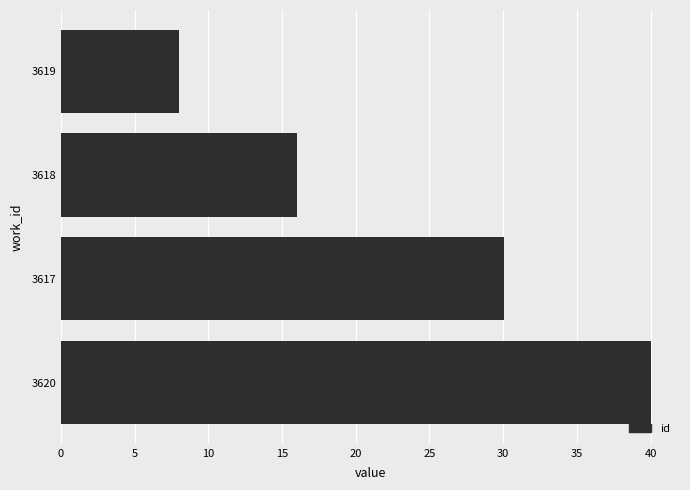

The chart shows a value of 22.7 at 3620. True or false?

False